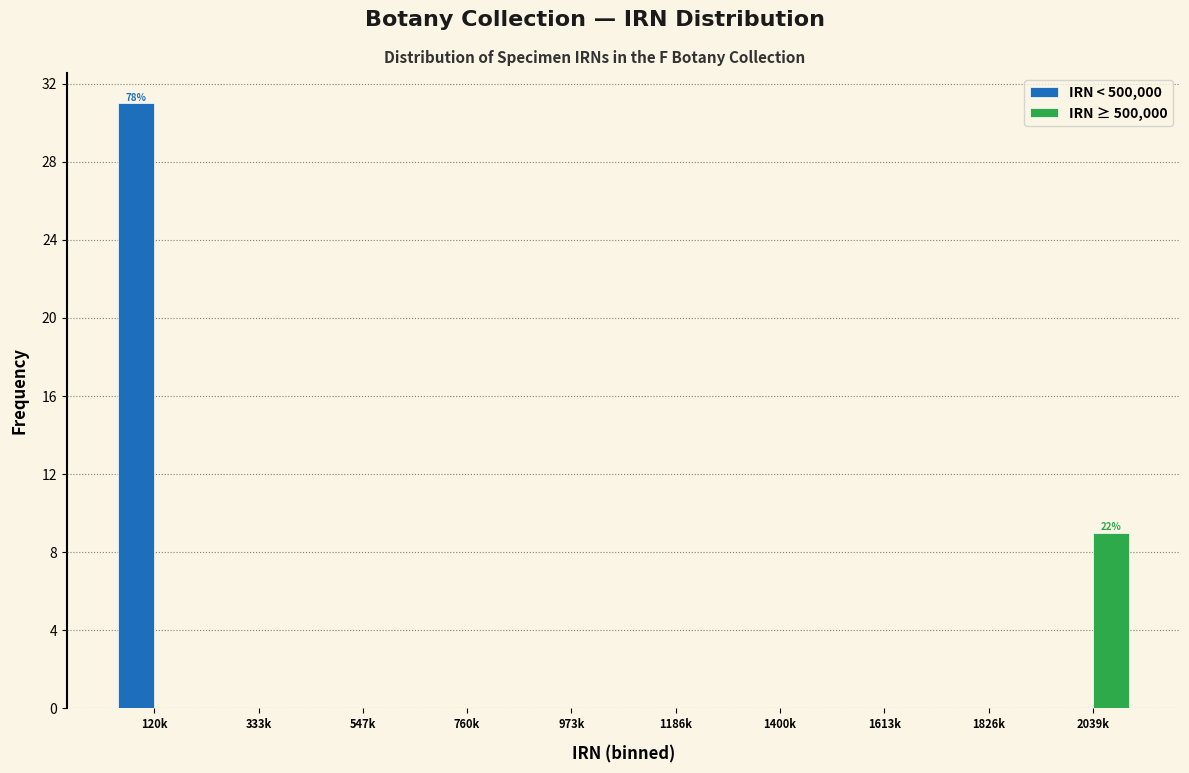

Reading left to right, list all the values displayed in this chart.

IRN < 500,000: 120k=31	333k=0	547k=0	760k=0	973k=0	1186k=0	1400k=0	1613k=0	1826k=0	2039k=0
IRN ≥ 500,000: 120k=0	333k=0	547k=0	760k=0	973k=0	1186k=0	1400k=0	1613k=0	1826k=0	2039k=9